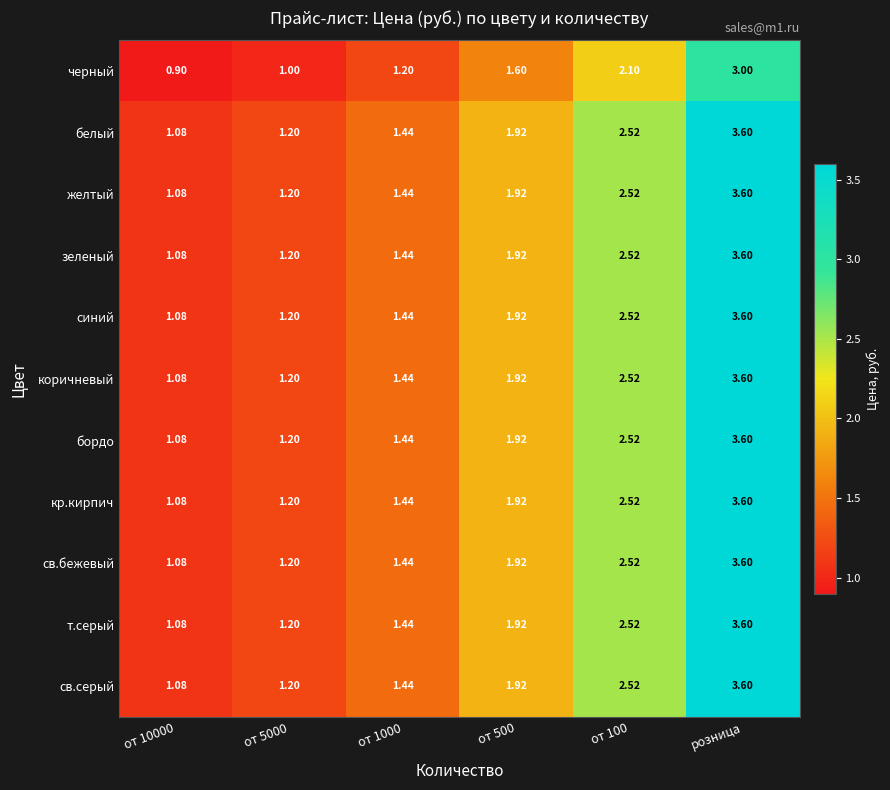

Which category has the lowest value across all series?

от 10000